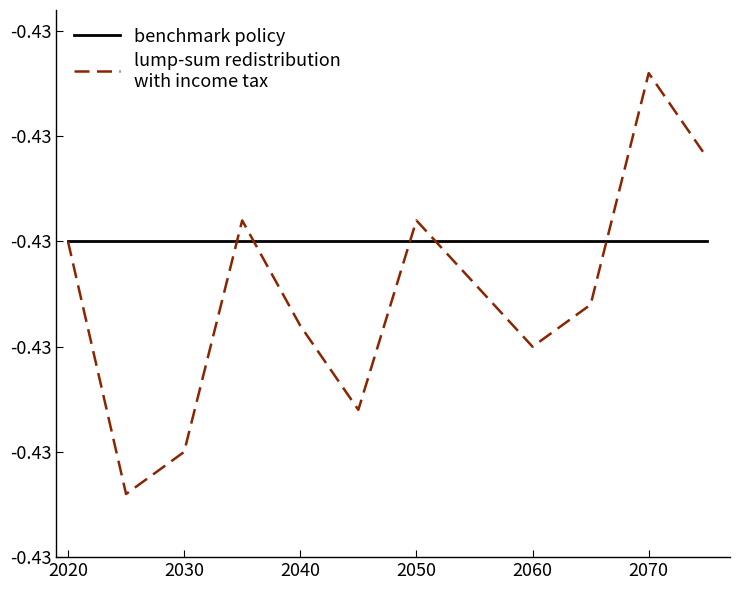

Does the chart display data point markers on the line(s)?

No